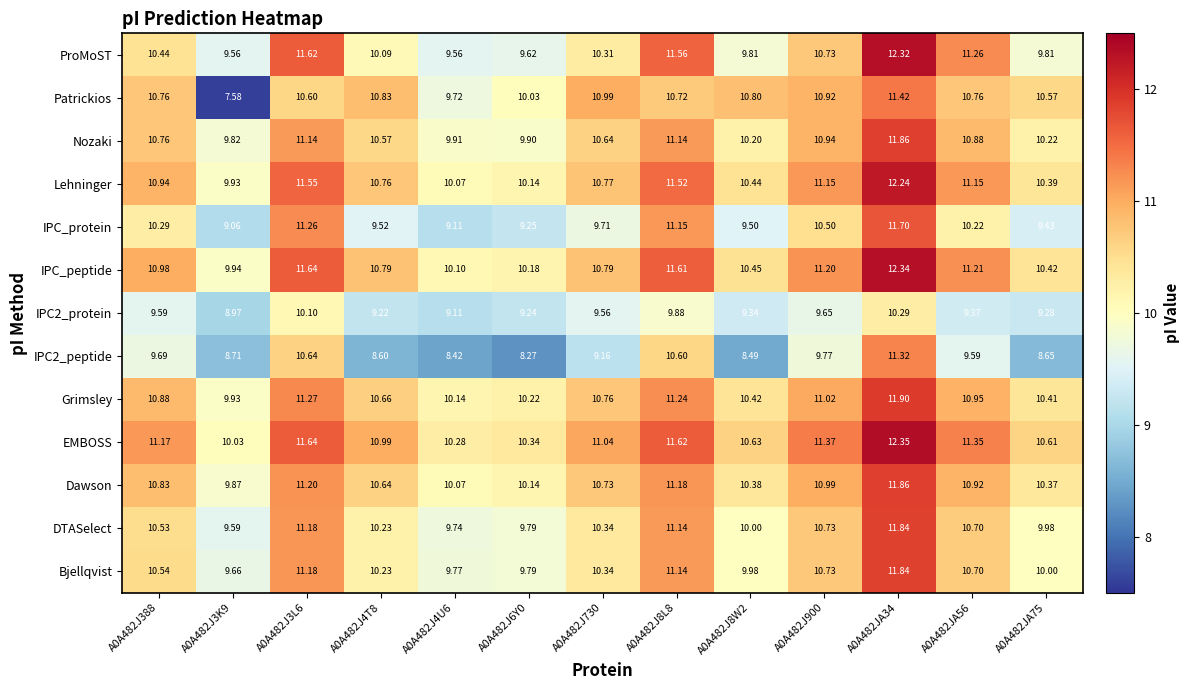

Which series has the widest spread of values?

Patrickios